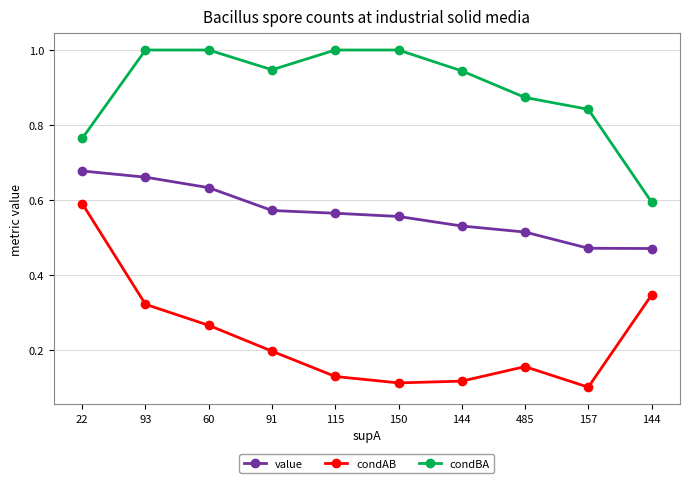

At which category is the sum across all series the highest?

22